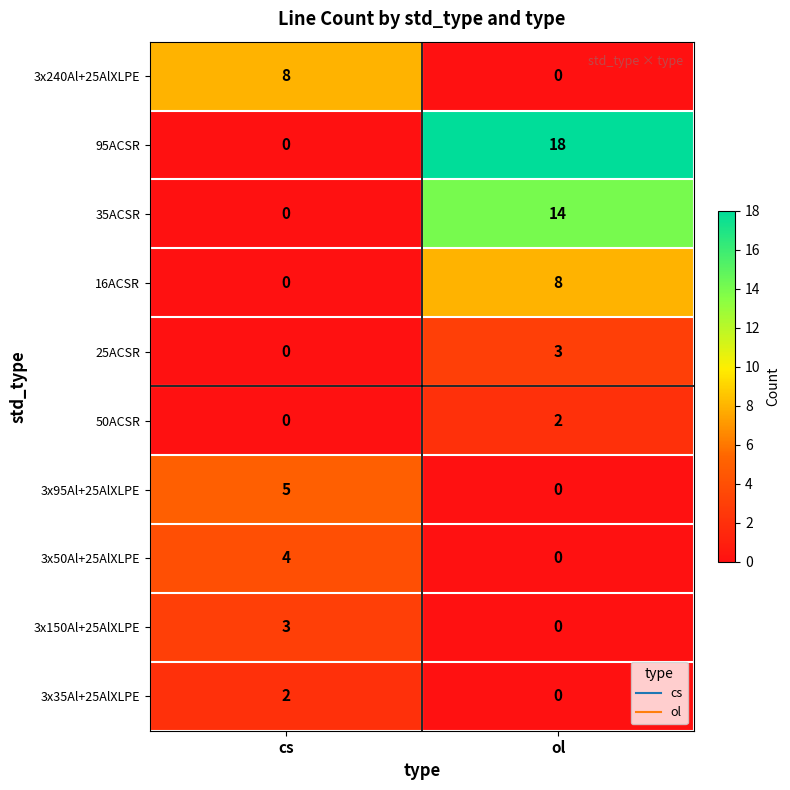

Reading left to right, list all the values displayed in this chart.

3x240Al+25AlXLPE: 8	0
95ACSR: 0	18
35ACSR: 0	14
16ACSR: 0	8
25ACSR: 0	3
50ACSR: 0	2
3x95Al+25AlXLPE: 5	0
3x50Al+25AlXLPE: 4	0
3x150Al+25AlXLPE: 3	0
3x35Al+25AlXLPE: 2	0